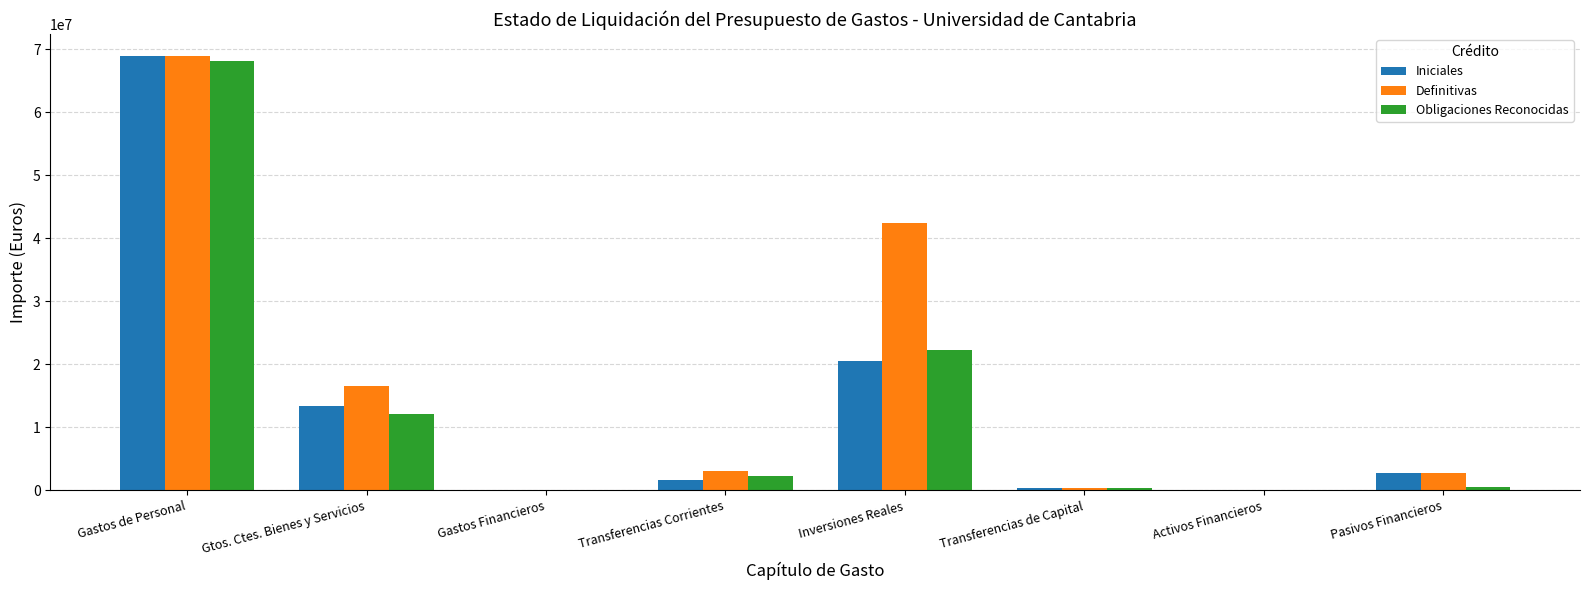

Where is Definitivas nearest to the value 34499833?

Inversiones Reales